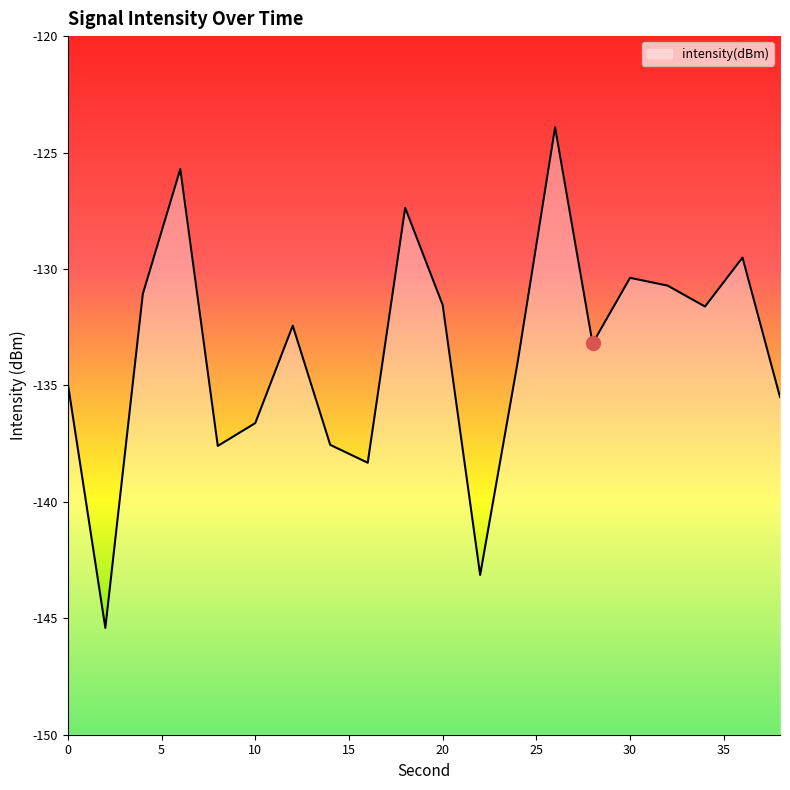

Count the number of categories in the chart.

20